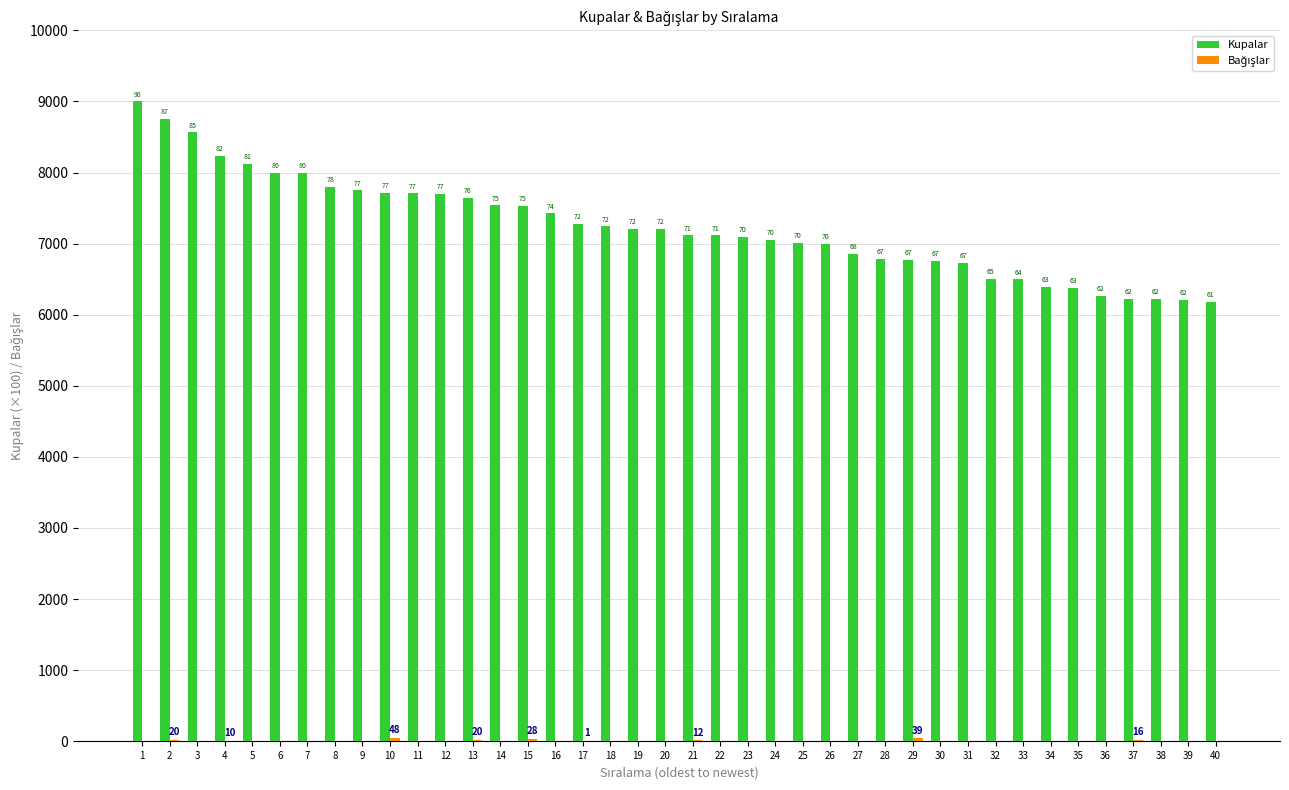

Reading left to right, extract all data points from this chart.

Kupalar: 9000	8752	8566	8230	8121	8000	8000	7803	7750	7713	7705	7702	7641	7539	7530	7426	7277	7243	7211	7209	7116	7116	7096	7053	7014	7000	6852	6788	6767	6760	6734	6500	6496	6391	6379	6270	6219	6219	6209	6180
Bağışlar: 0	20	0	10	0	0	0	0	0	48	0	0	20	0	28	0	1	0	0	0	12	0	0	0	0	0	0	0	39	0	0	0	0	0	0	0	16	0	0	0